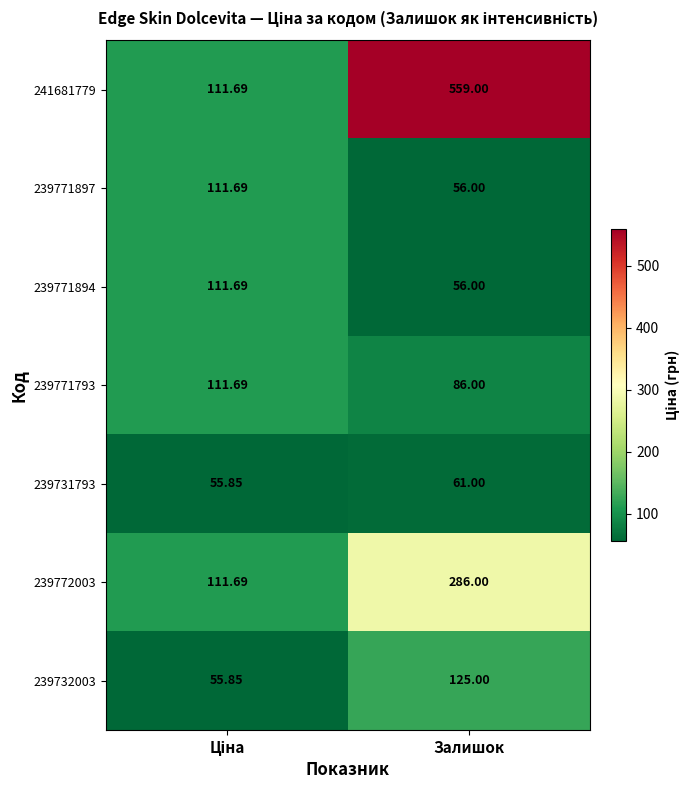

Which category has the highest value in the 239732003 series?

Залишок